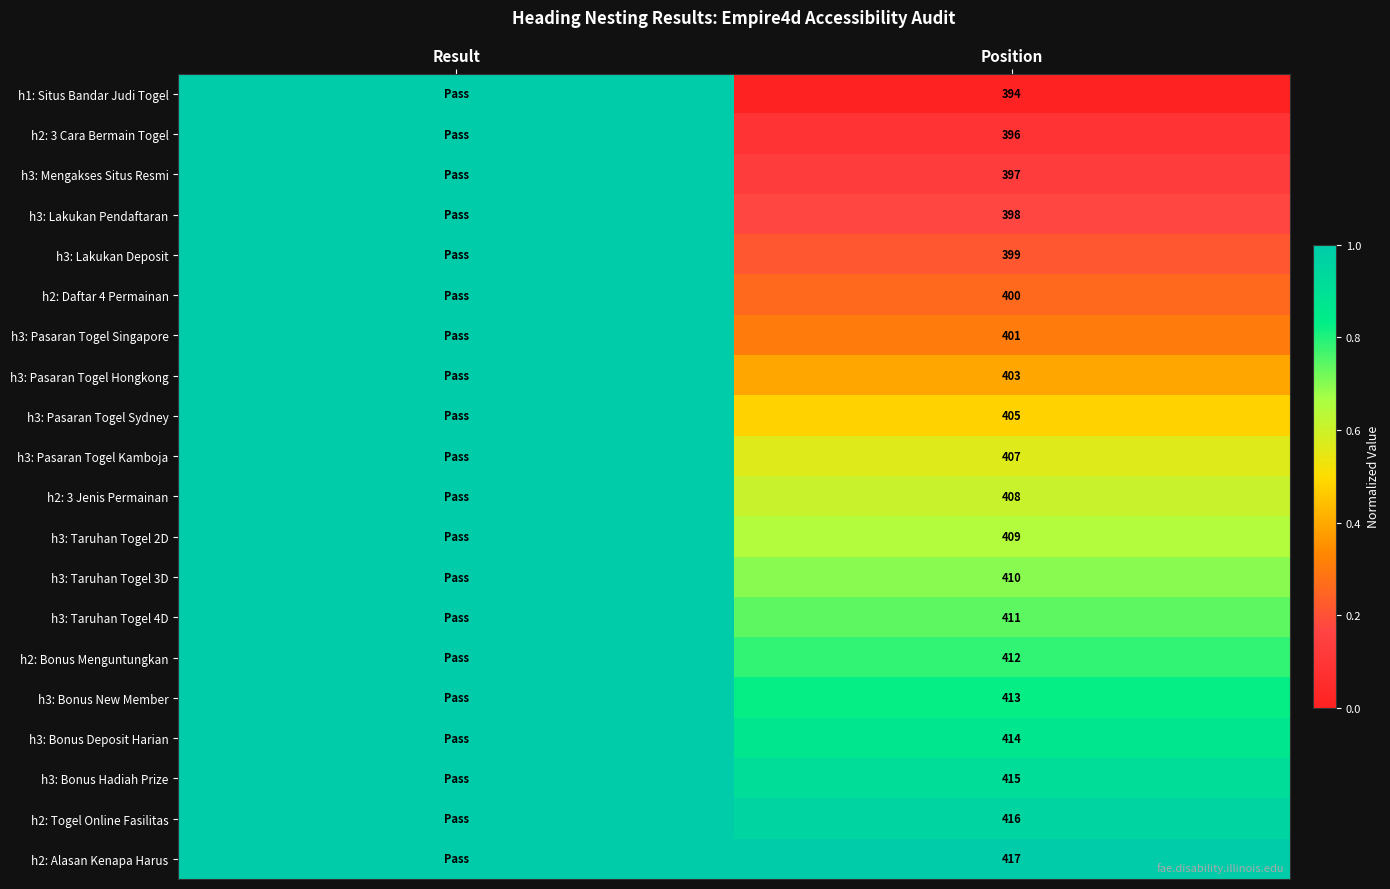

At Position, list the series in order from smallest to largest.

h1: Situs Bandar Judi Togel, h2: 3 Cara Bermain Togel, h3: Mengakses Situs Resmi, h3: Lakukan Pendaftaran, h3: Lakukan Deposit, h2: Daftar 4 Permainan, h3: Pasaran Togel Singapore, h3: Pasaran Togel Hongkong, h3: Pasaran Togel Sydney, h3: Pasaran Togel Kamboja, h2: 3 Jenis Permainan, h3: Taruhan Togel 2D, h3: Taruhan Togel 3D, h3: Taruhan Togel 4D, h2: Bonus Menguntungkan, h3: Bonus New Member, h3: Bonus Deposit Harian, h3: Bonus Hadiah Prize, h2: Togel Online Fasilitas, h2: Alasan Kenapa Harus